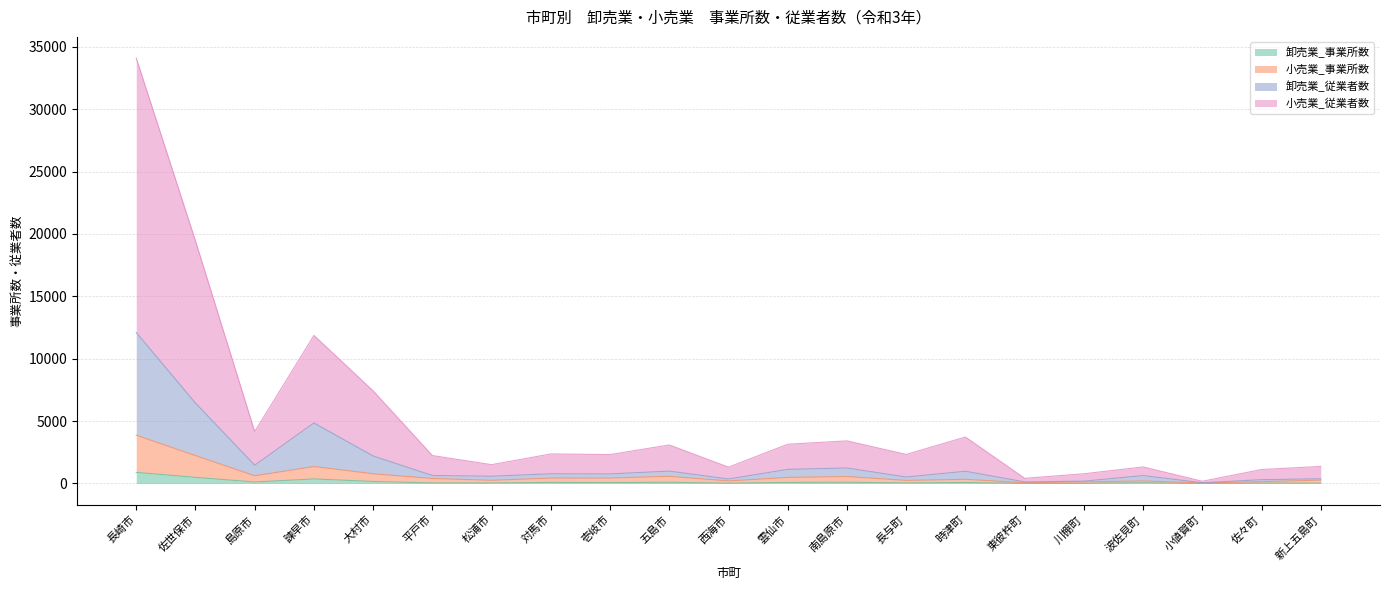

At which category is the sum across all series the highest?

長崎市